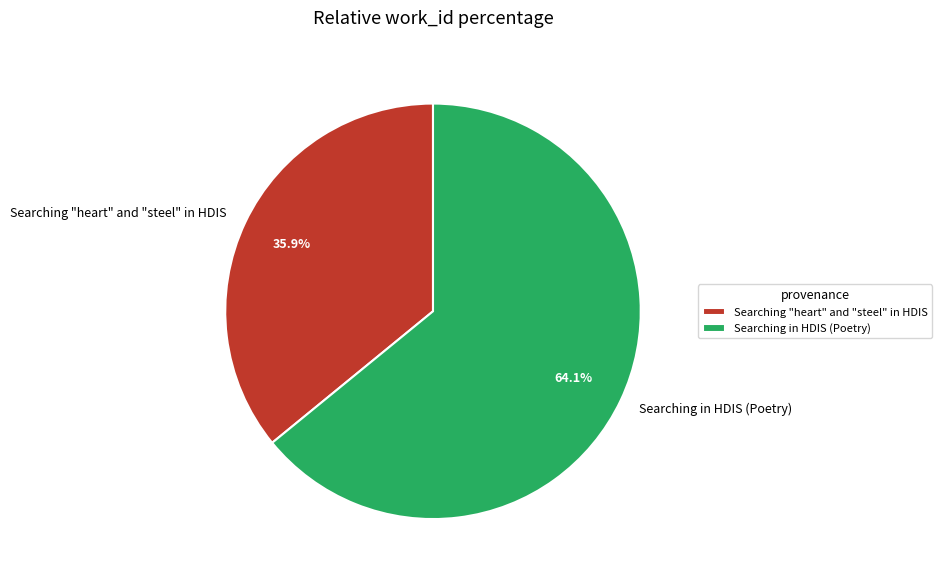

How many slices are in this pie chart?

2